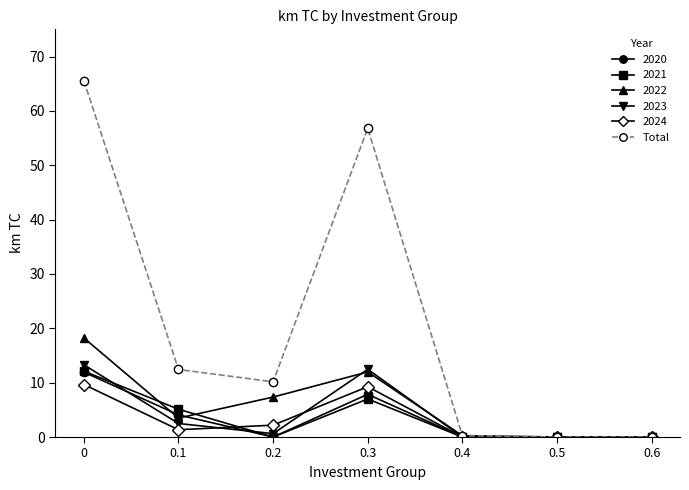

The Total series shows 65.6 at 0. True or false?

True